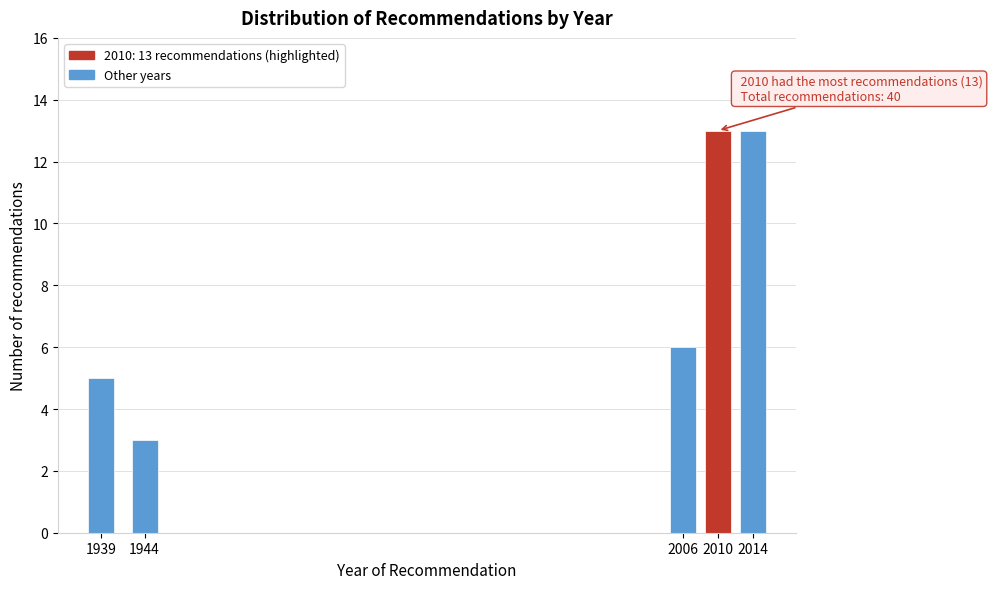

Reading left to right, extract all data points from this chart.

5	3	6	13	13